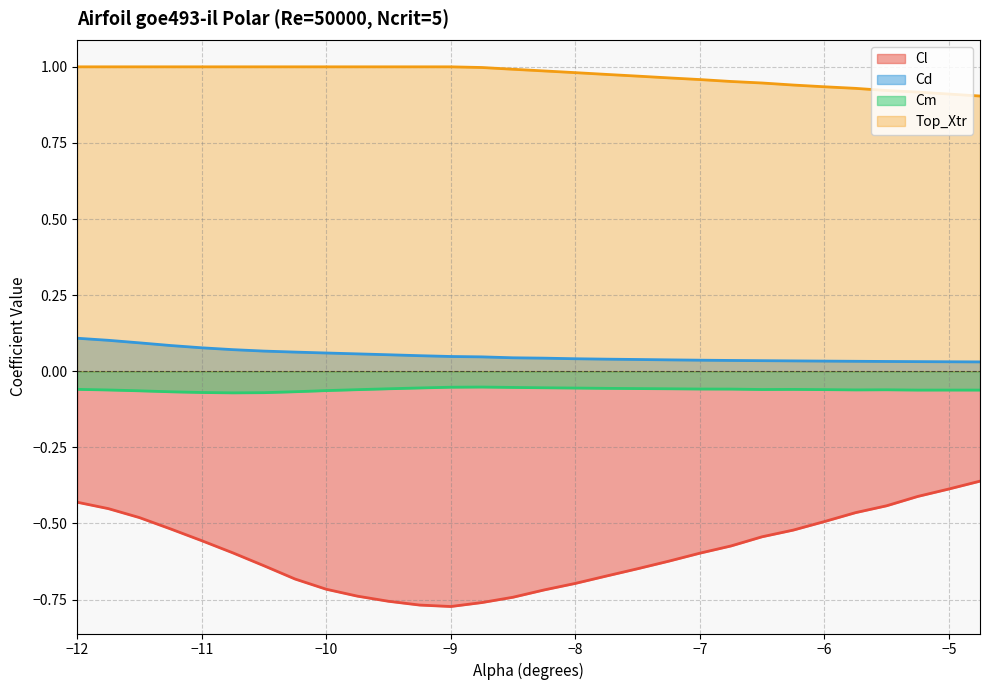

At −10, list the series in order from smallest to largest.

Cl, Cm, Cd, Top_Xtr